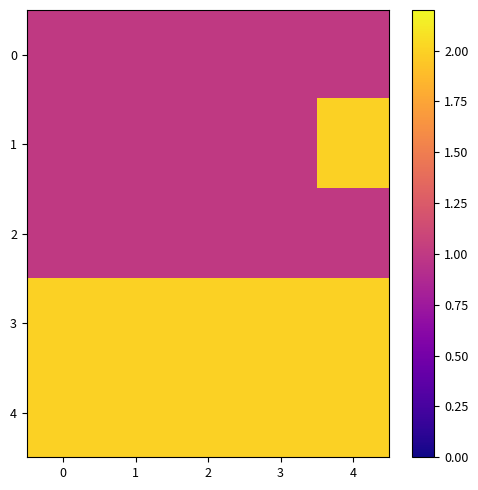

Rank the series by their maximum value, from highest to lowest.

1, 3, 4, 0, 2